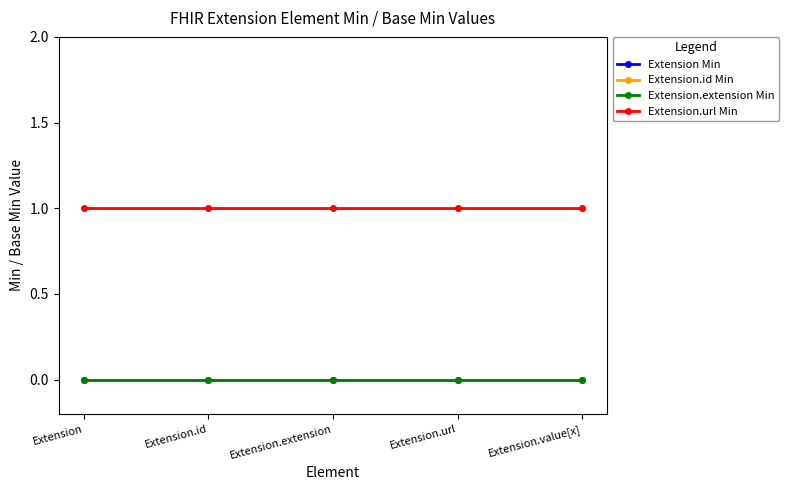

Which series has the largest range (max minus min)?

Extension Min